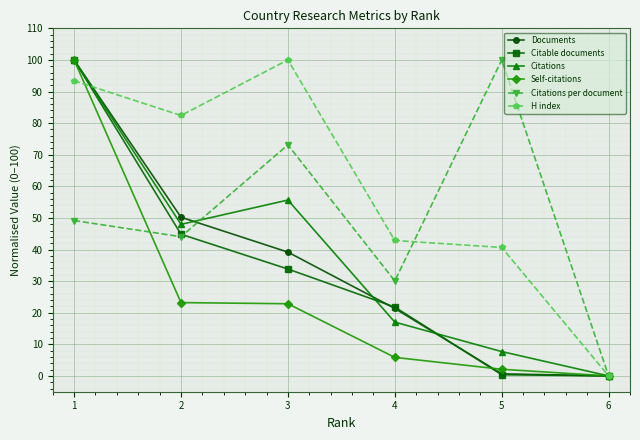

What is the sum of the Citations per document values at 2 and 1?

93.2